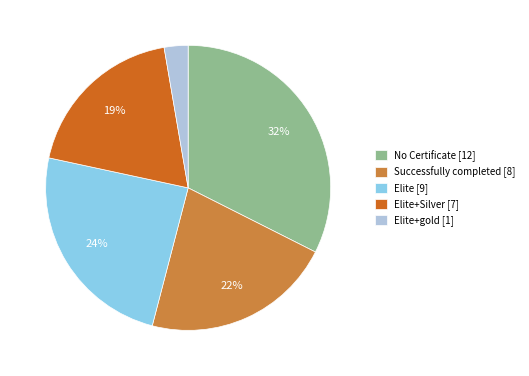

Is it true that Elite [9] is 39% of the pie?

False